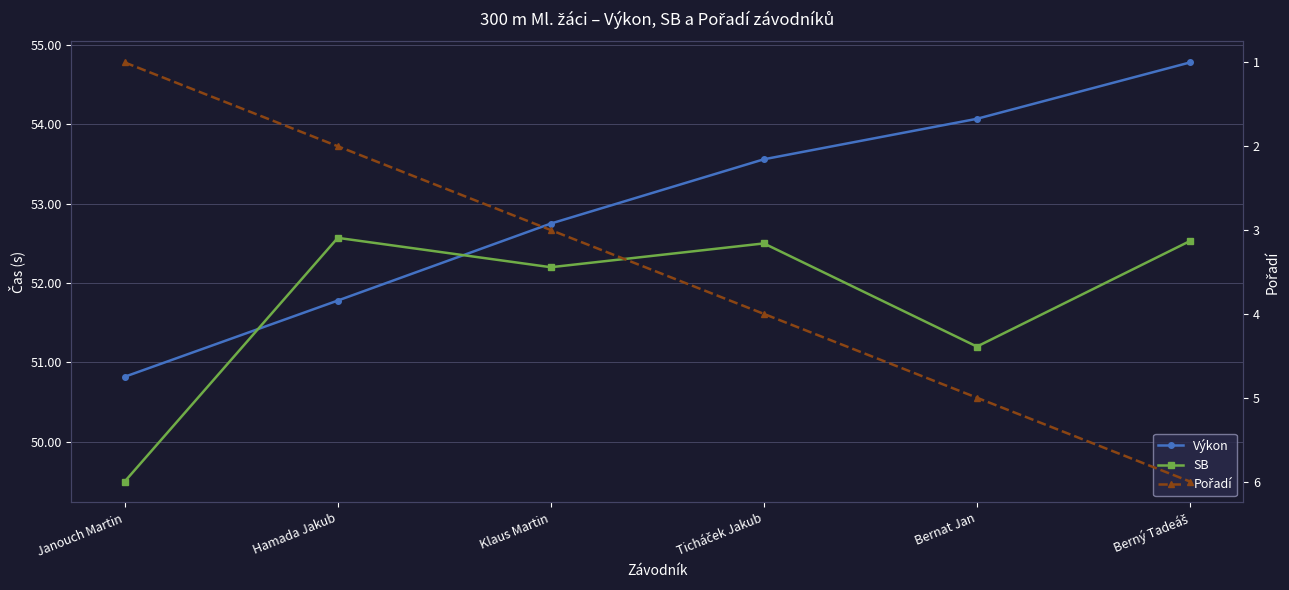

The Výkon series shows 51.8 at Hamada Jakub. True or false?

True